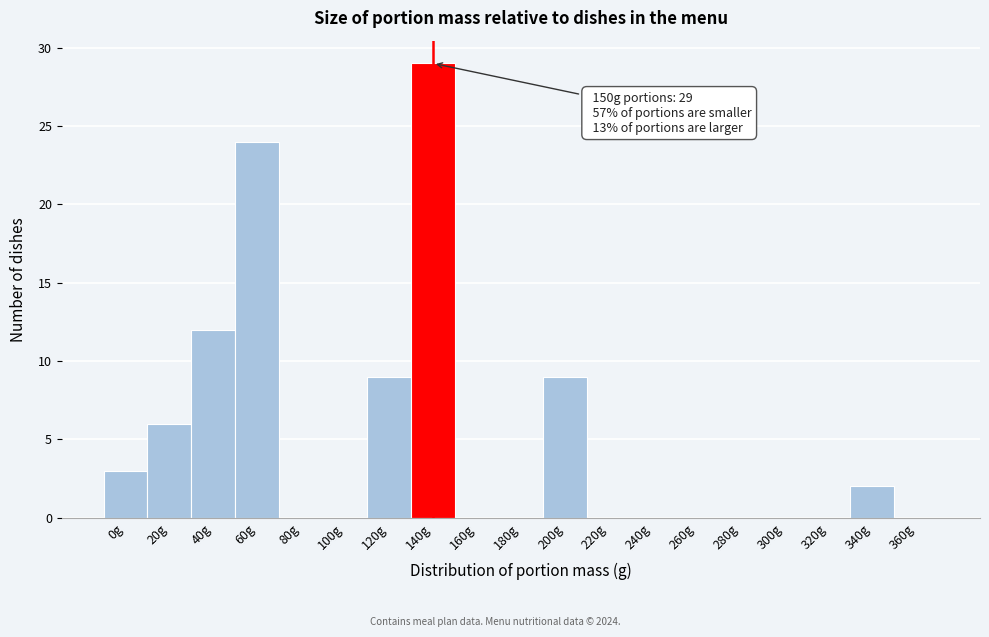

Reading left to right, extract all data points from this chart.

0g=3	20g=6	40g=12	60g=24	80g=0	100g=0	120g=9	140g=29	160g=0	180g=0	200g=9	220g=0	240g=0	260g=0	280g=0	300g=0	320g=0	340g=2	360g=0